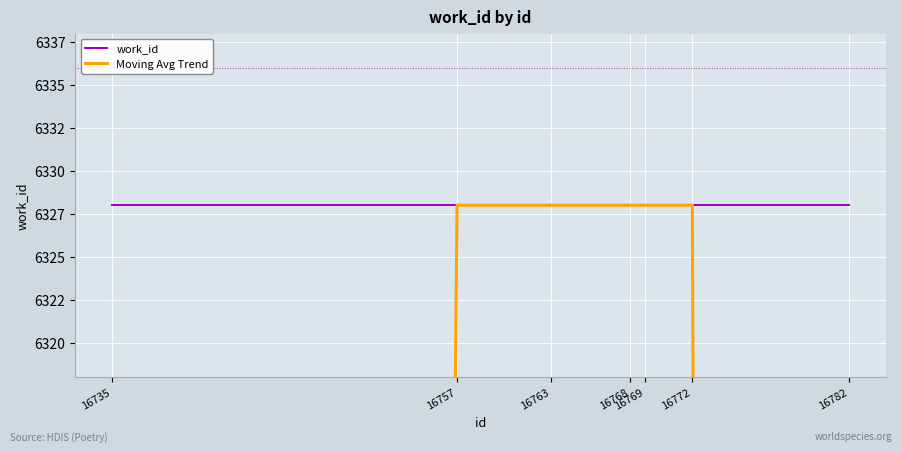

At which category is the sum across all series the highest?

16757